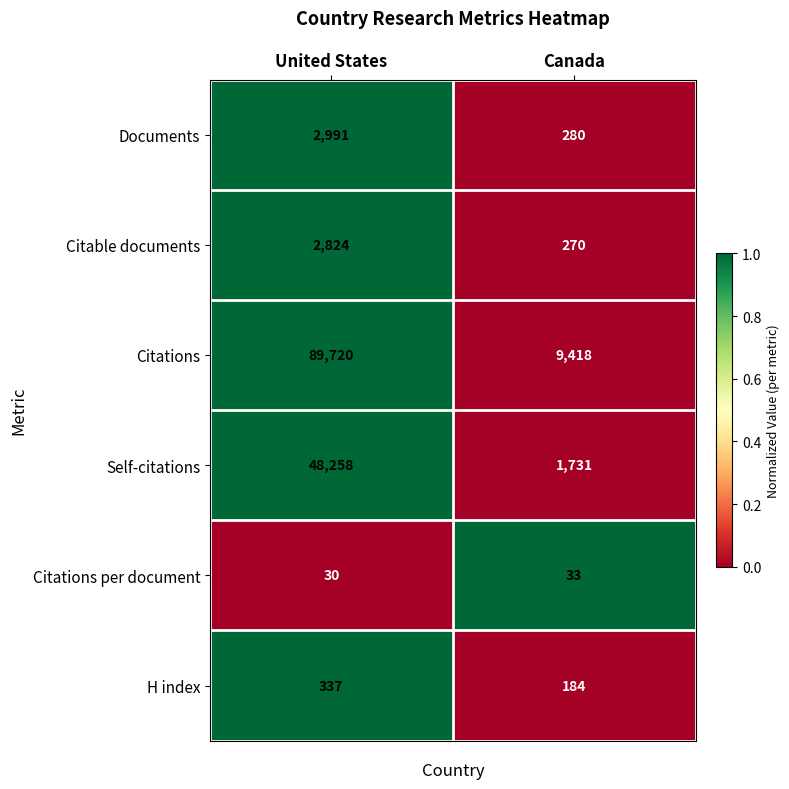

How many data points does each series have?

2